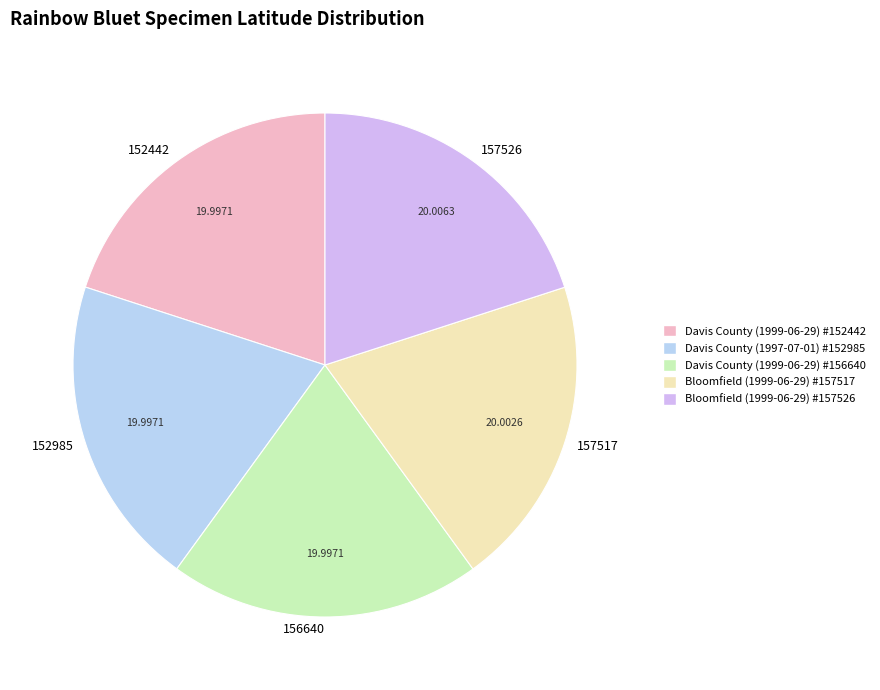

Count the number of slices in the pie.

5